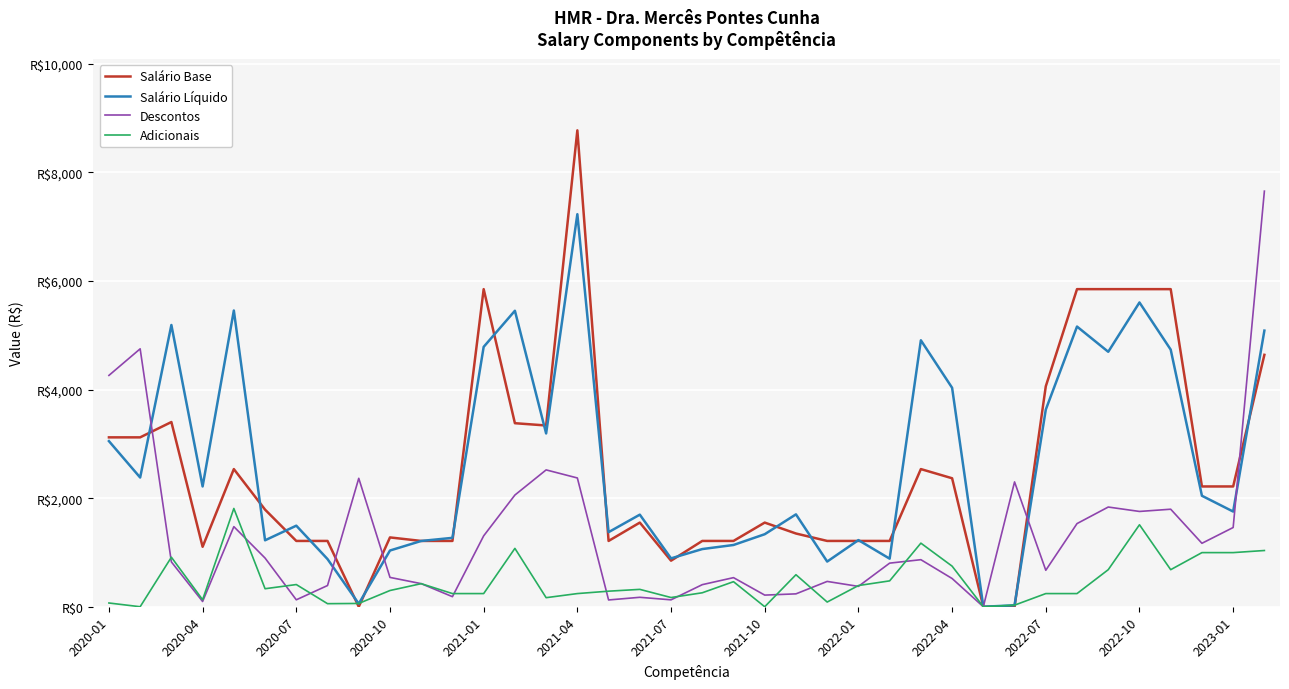

Rank the series by their maximum value, from highest to lowest.

Salário Base, Descontos, Salário Líquido, Adicionais